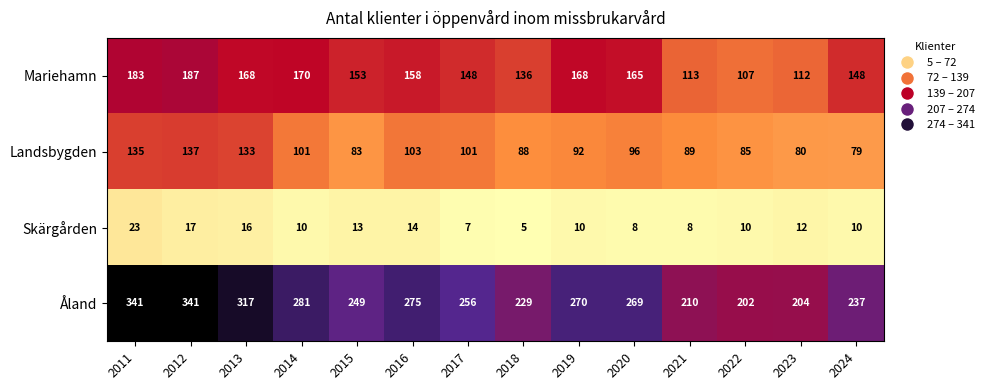

Between 2014 and 2018, which series saw the biggest shift?

Åland